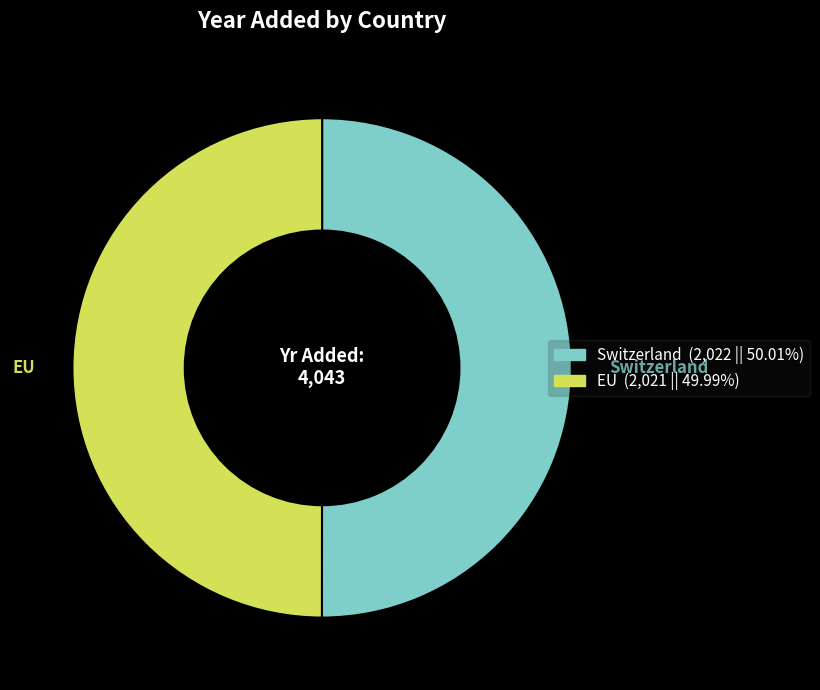

Do EU (2,021 || 49.99%) and Switzerland (2,022 || 50.01%) together represent more than half of the pie?

Yes